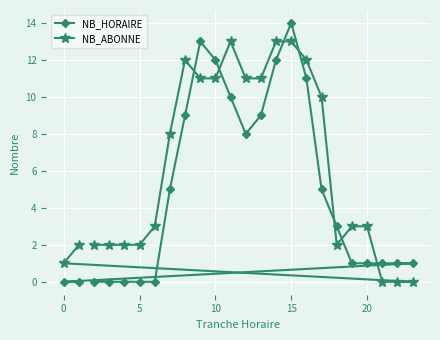

What is the sum of all NB_ABONNE values?

147